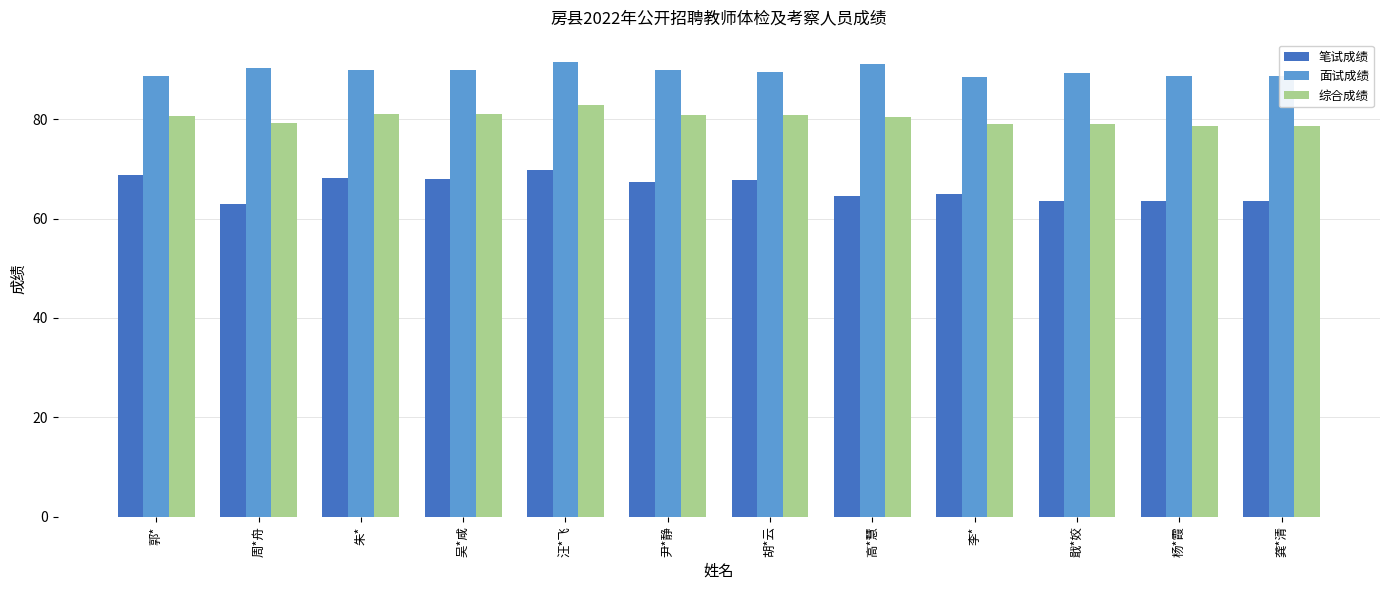

What is the label of the 5th bar from the left?

汪*飞